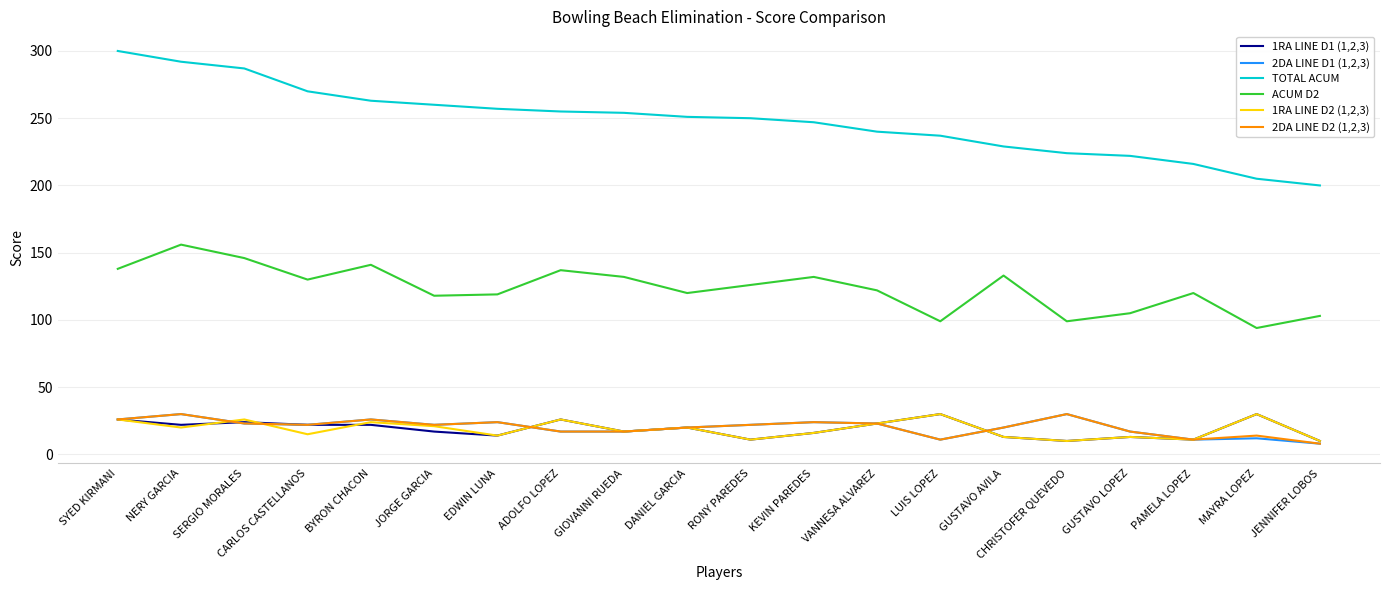

What is the smallest value displayed?

8